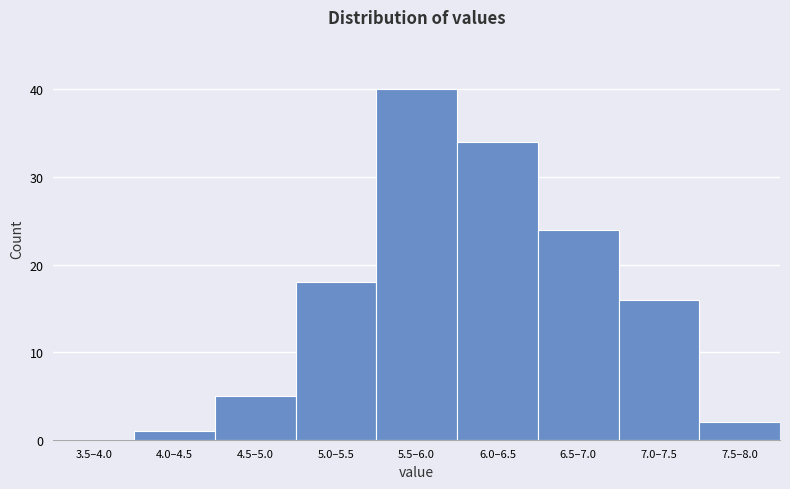

Reading left to right, what are all the values shown in this chart?

3.5–4.0=0	4.0–4.5=1	4.5–5.0=5	5.0–5.5=18	5.5–6.0=40	6.0–6.5=34	6.5–7.0=24	7.0–7.5=16	7.5–8.0=2